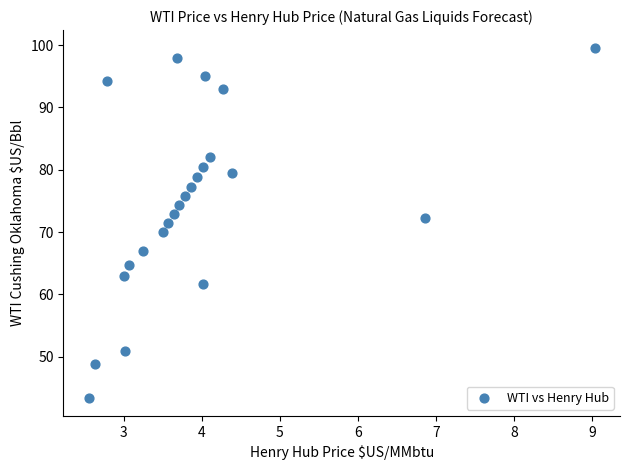

What is the range of X values (max minus min)?

6.5